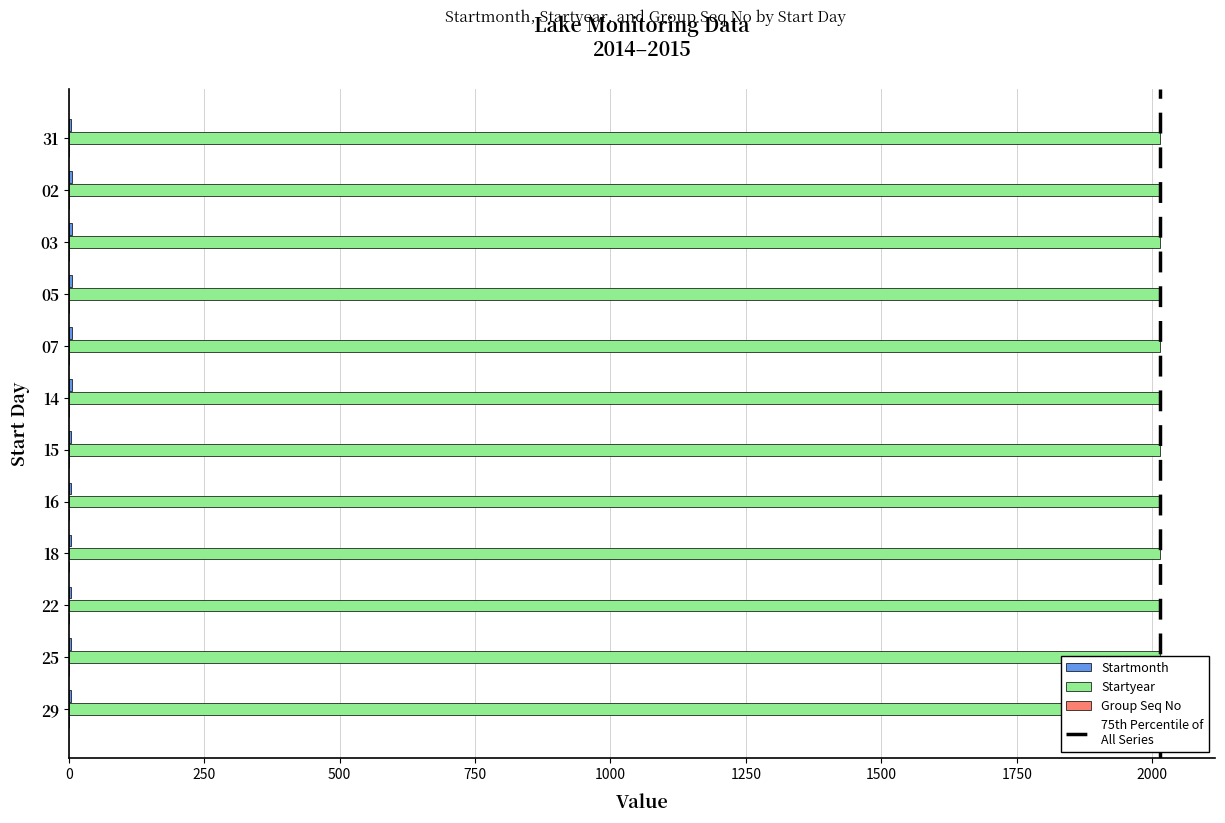

Is it true that Group Seq No equals 0.4 at 500?

False